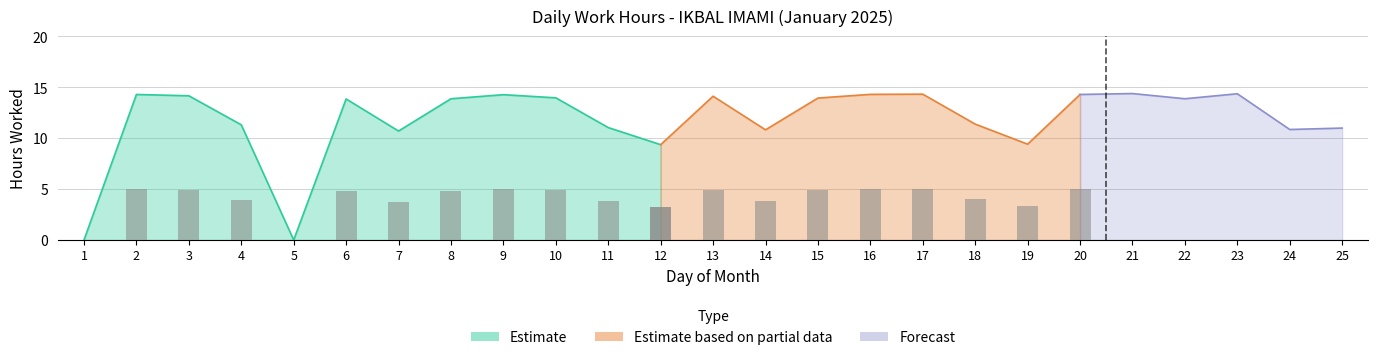

How many categories are shown in the chart?

25